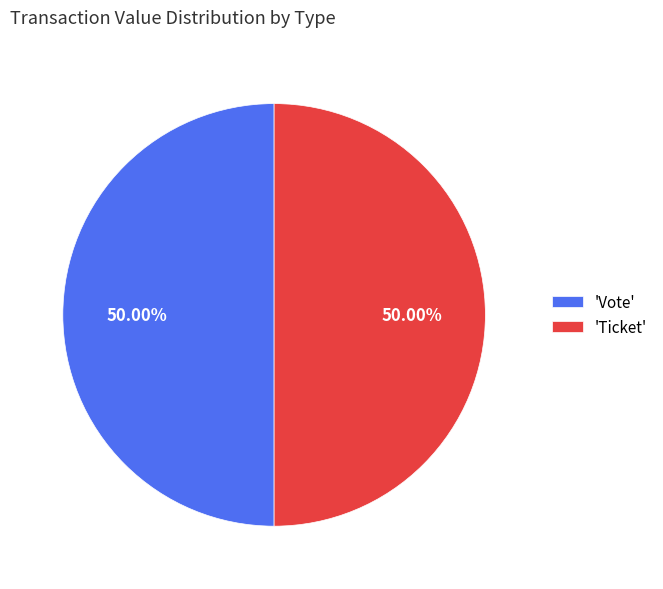

What is the ratio of the value at 'Vote' to the value at 'Ticket'?

1.0